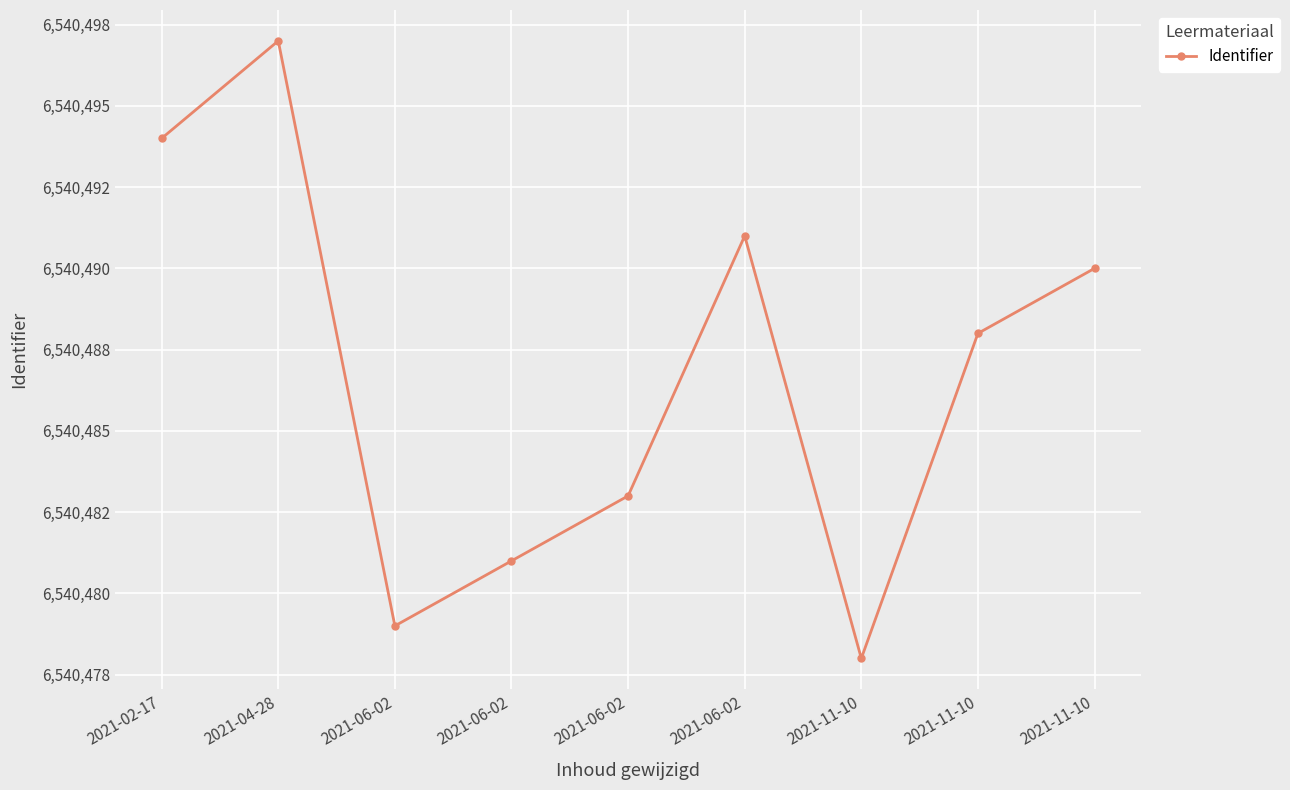

Is this an area chart (filled region under the line)?

No